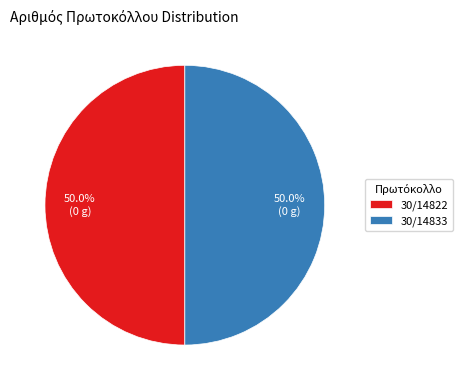

Count the number of slices in the pie.

2